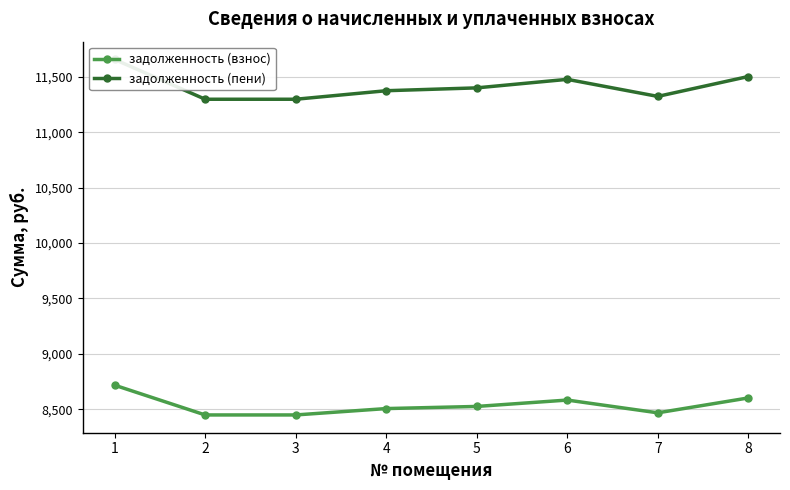

Where is задолженность (взнос) nearest to the value 8582?

6